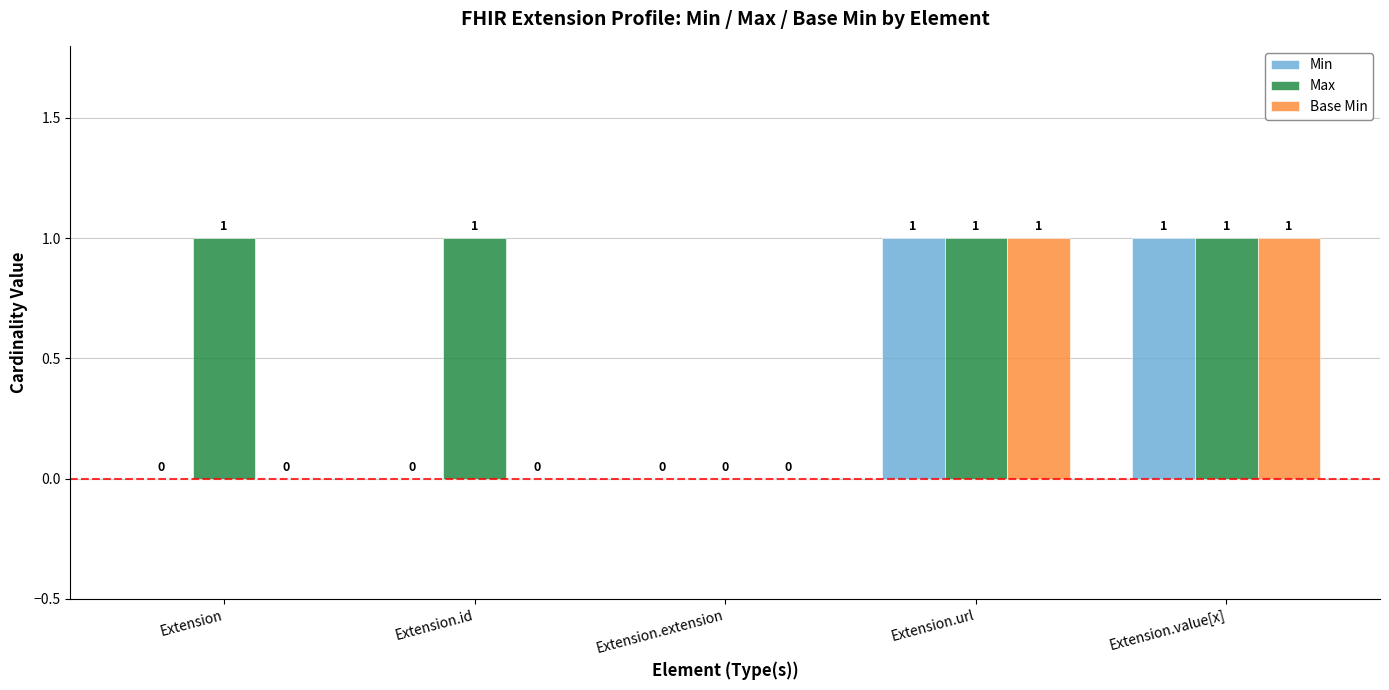

Is it true that Min equals 0 at Extension.extension?

True